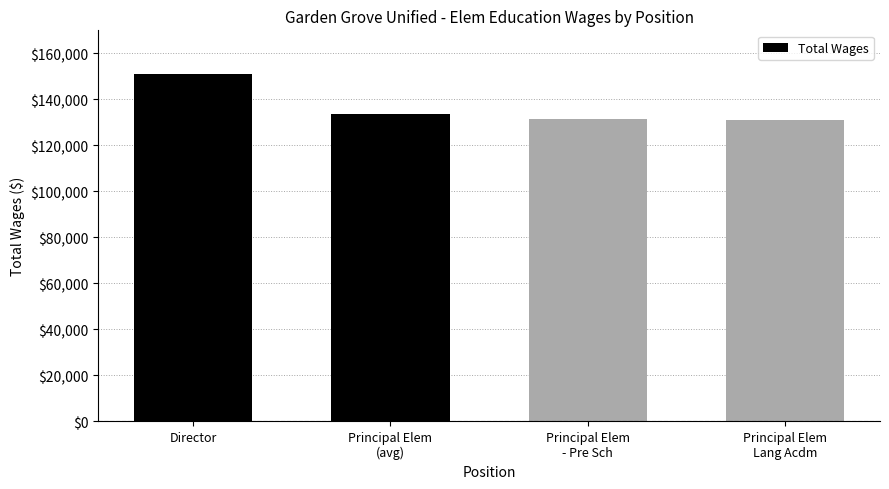

What position from the right is Director?

4